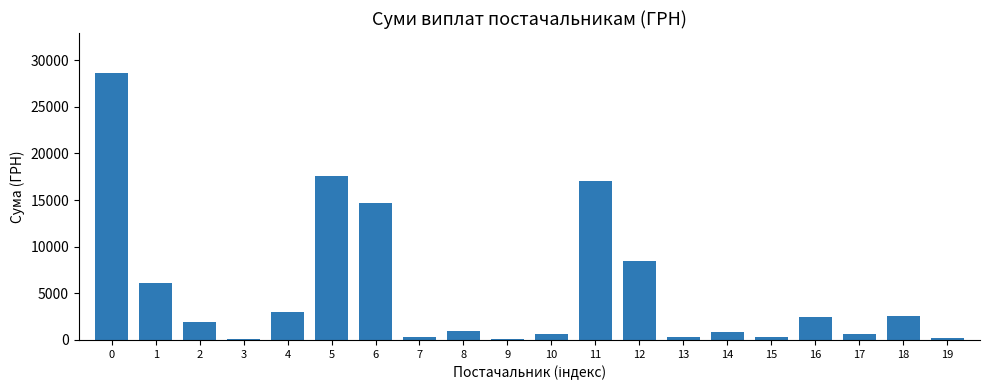

The value at 15 is 347.0. True or false?

True